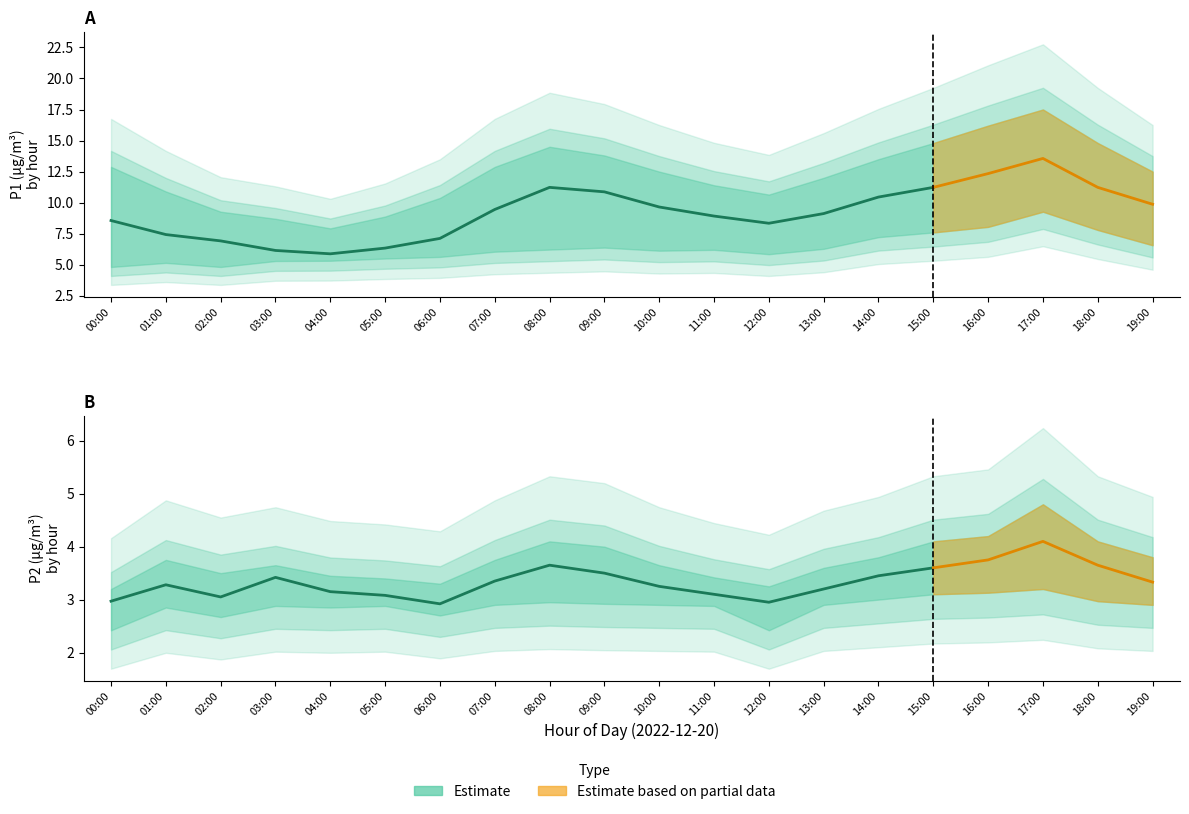

How many interior local valleys does the P2_upper series have?

3